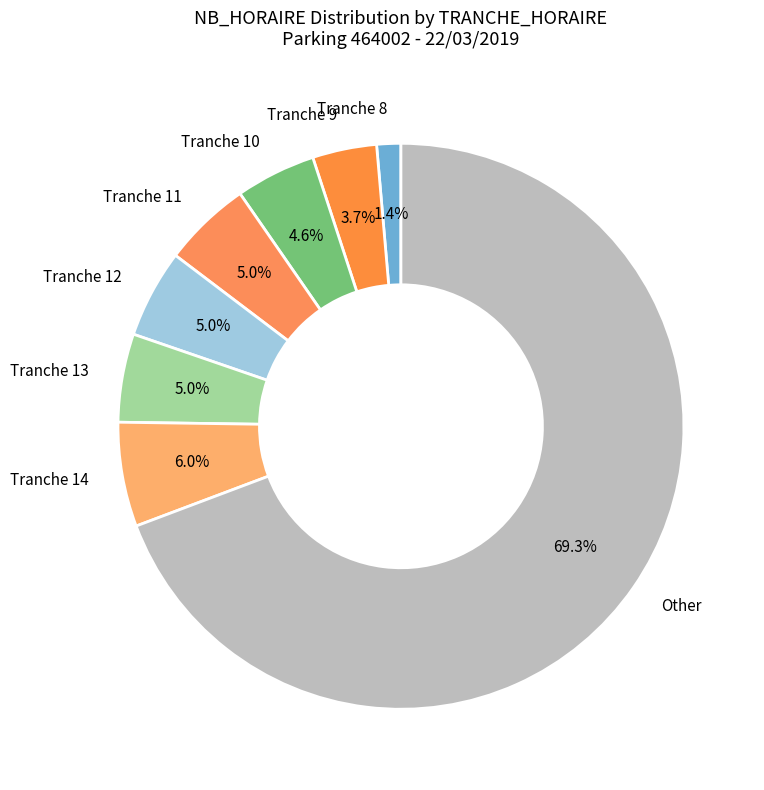

What percentage is the Other slice, to the nearest percent?

69%